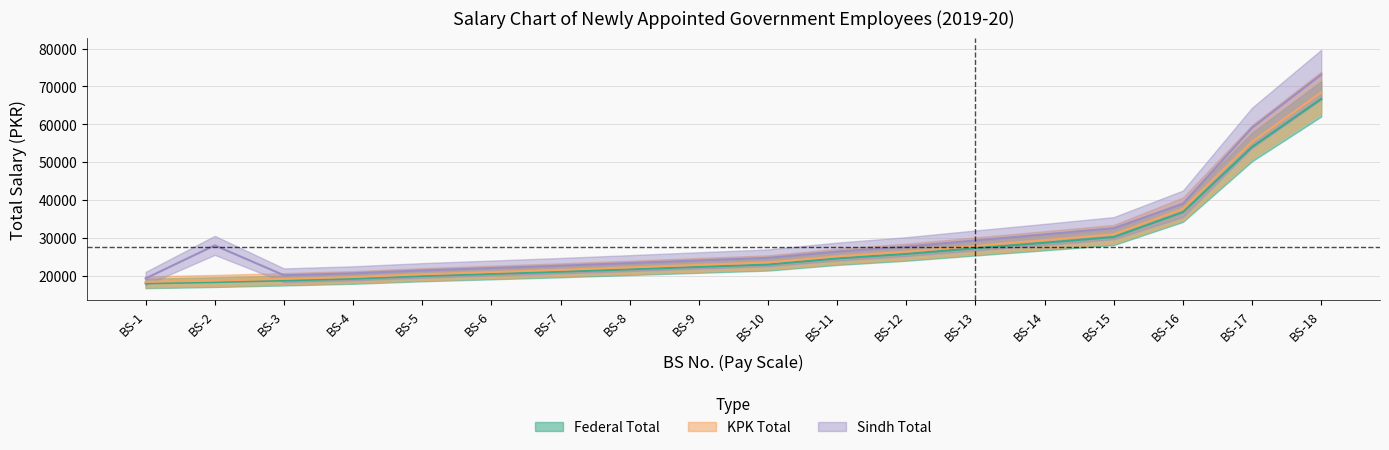

What is the average value of the Federal Total series?

27562.4